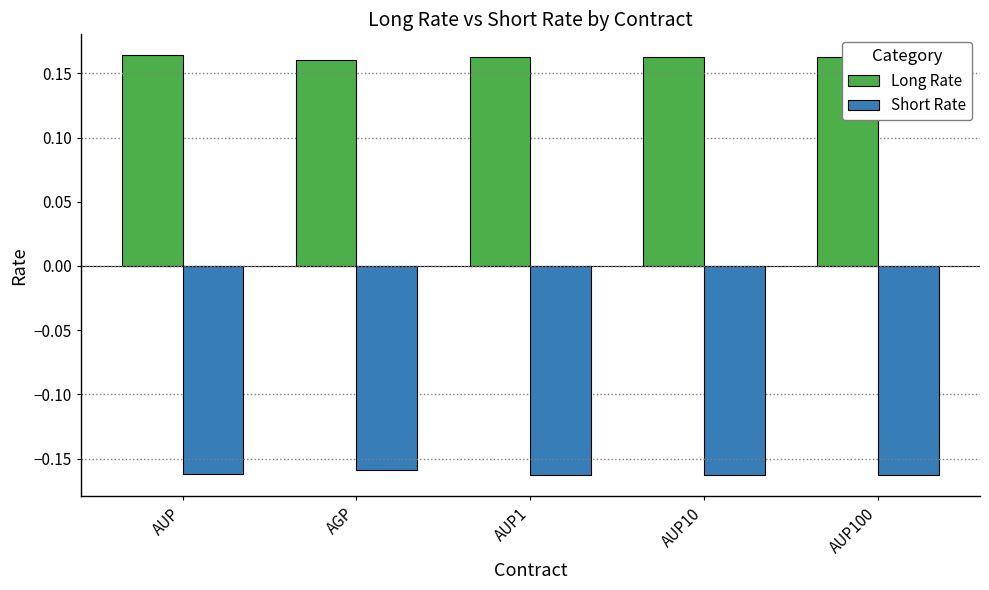

True or false: Long Rate has a value of 0.1 at AUP10.

False